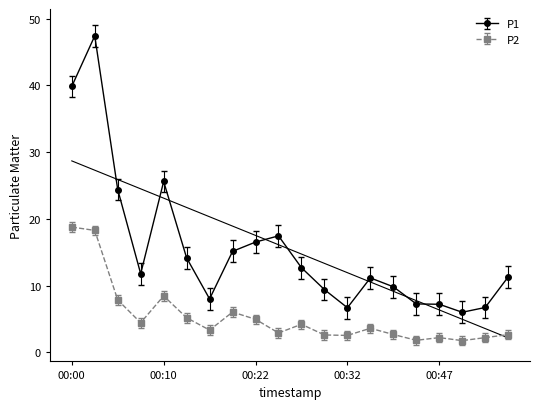

True or false: P1 has more than 1 interior local peaks.

True